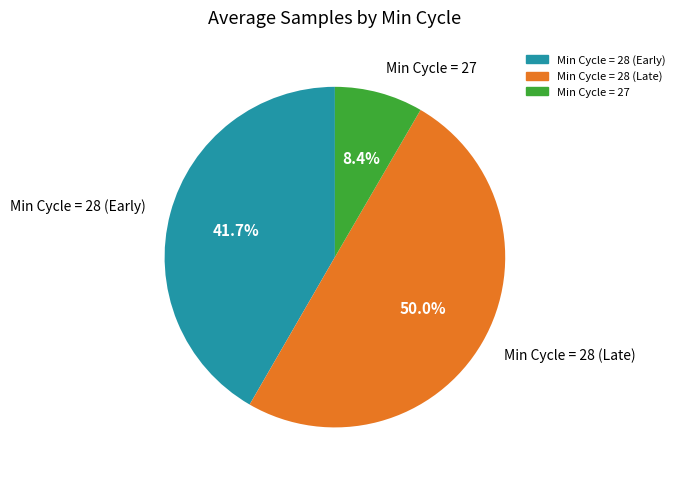

What percentage is NOT represented by Min Cycle = 28 (Early)?

58.3%